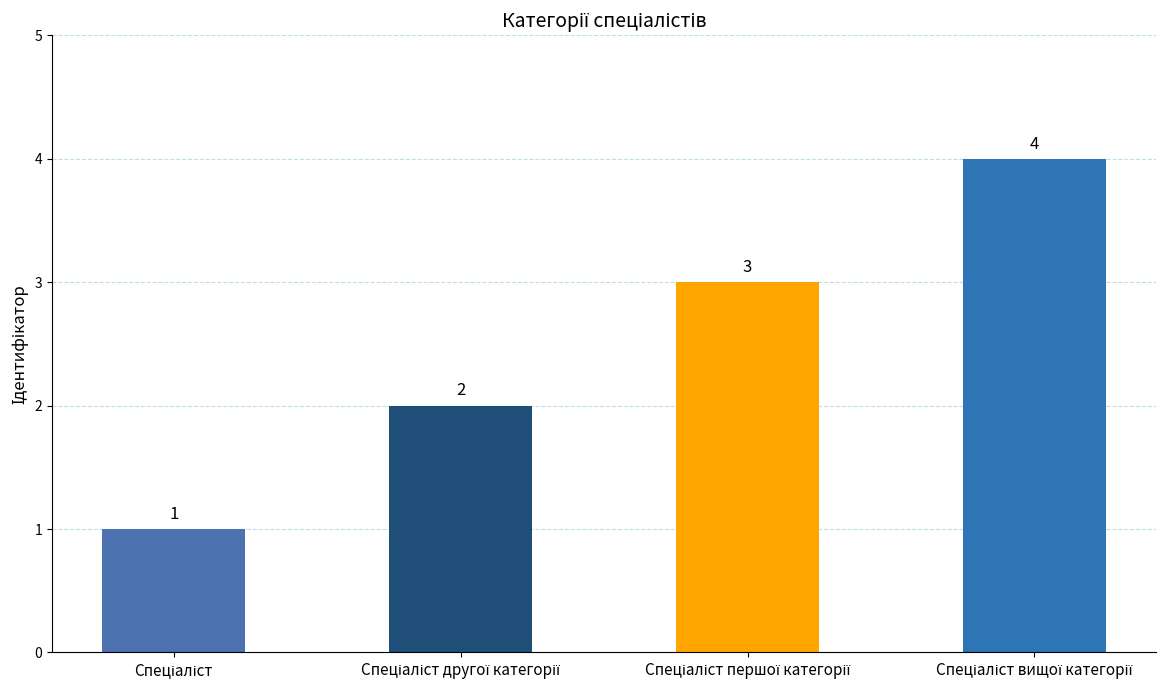

Count the values in the range 2 to 4.

3